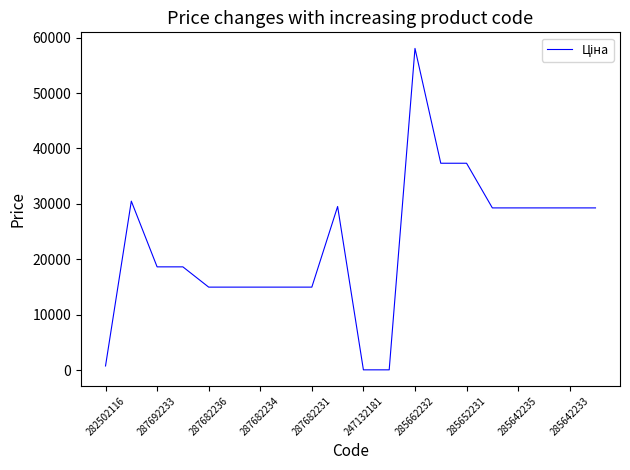

What is the greatest value displayed?

58037.0